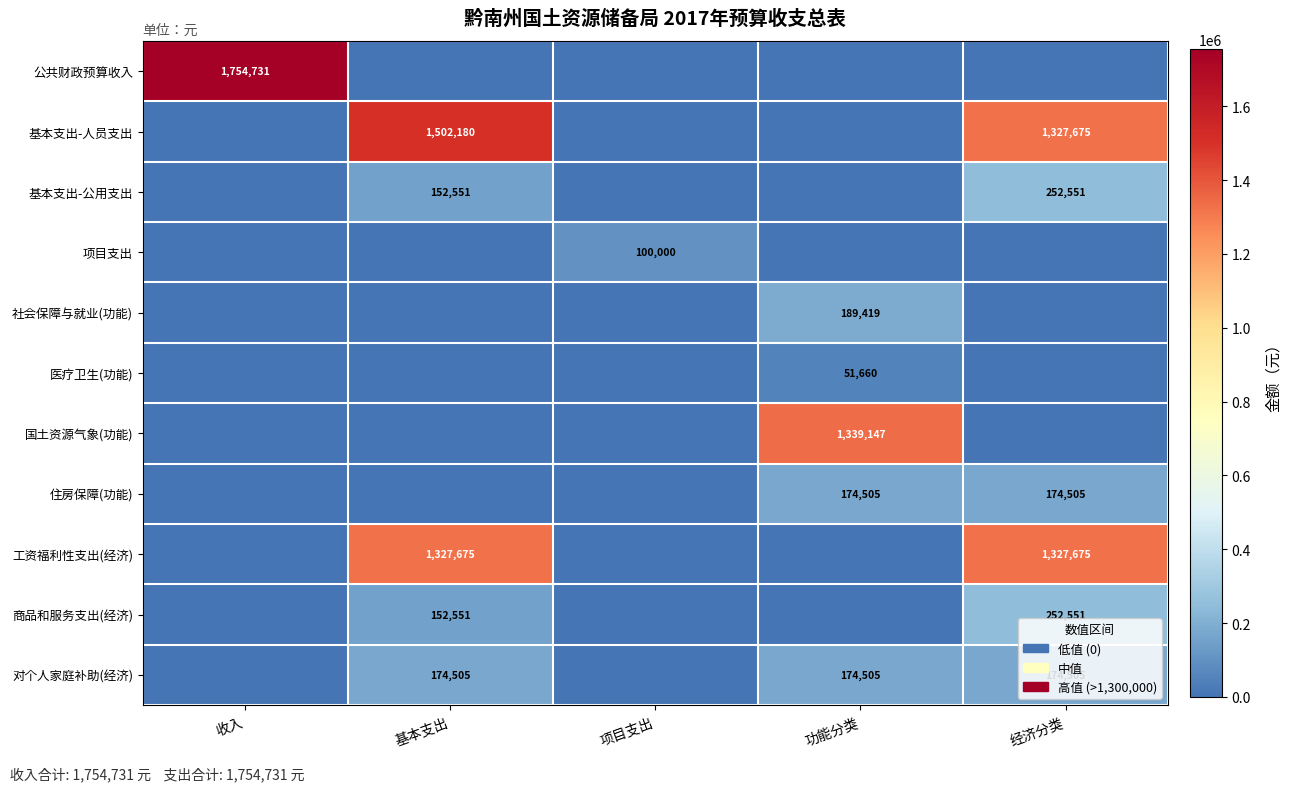

The 基本支出-公用支出 series shows 105665 at 基本支出. True or false?

False